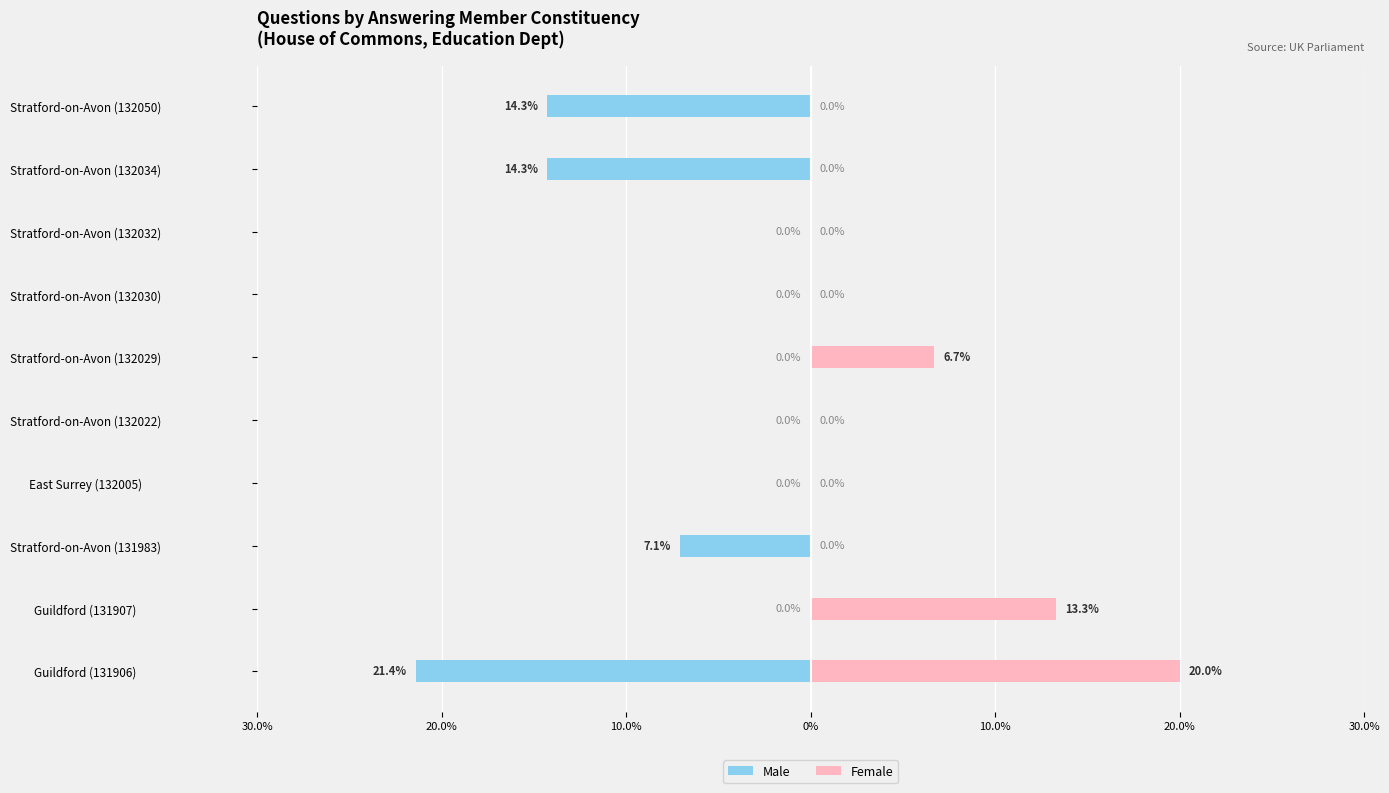

Are the bars horizontal?

Yes